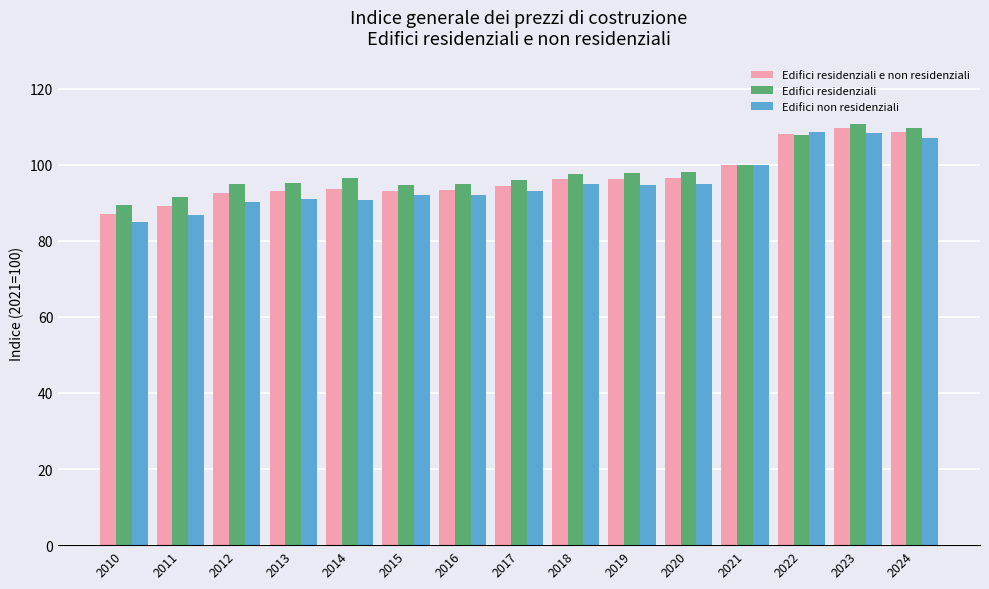

What is the total value across all series at 2018?

288.8